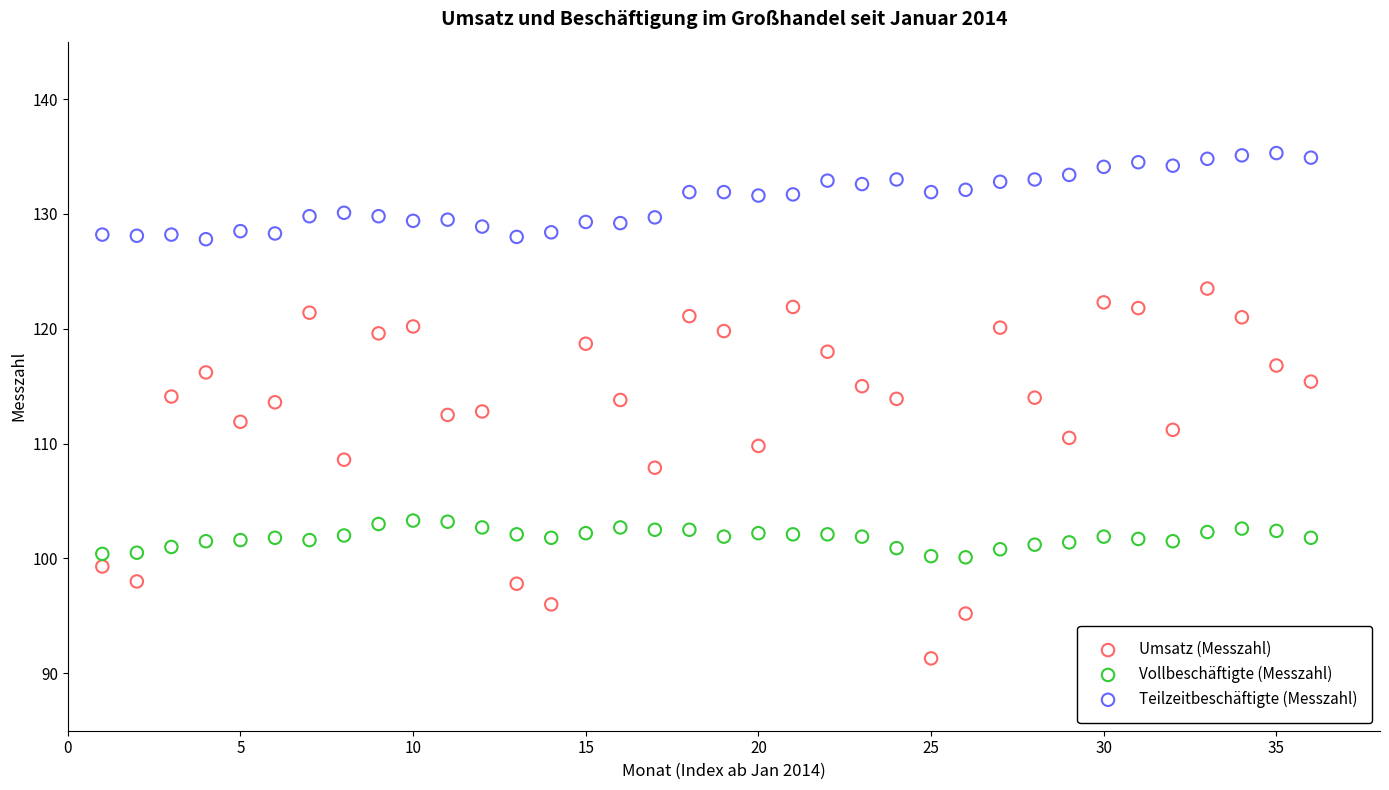

What is the X range (max minus min) for the scatter plot?

35.0